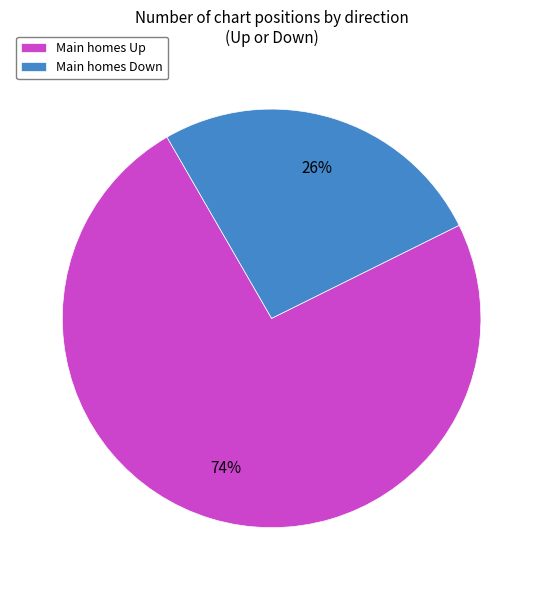

Do Main homes Up and Main homes Down together represent more than half of the pie?

Yes